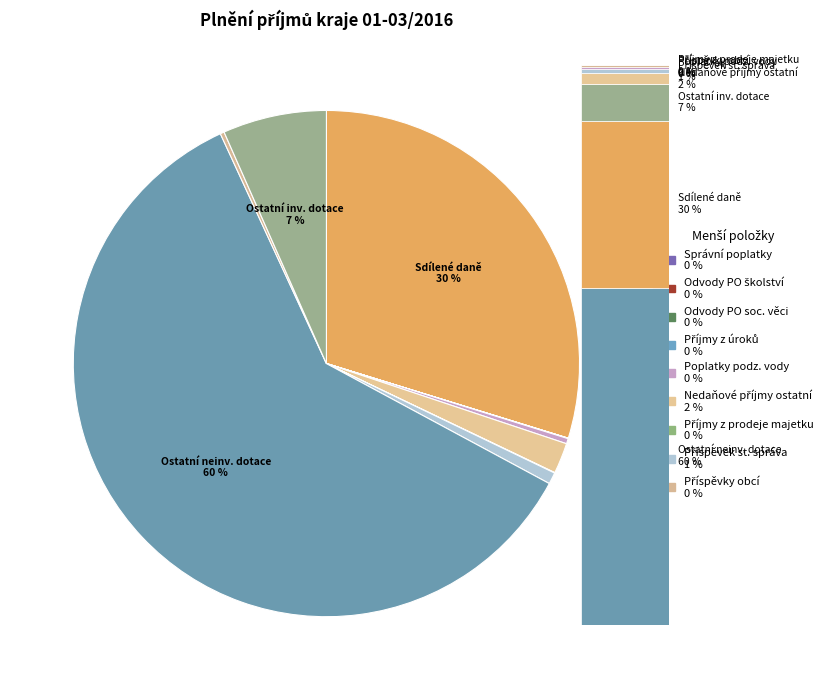

To the nearest percent, what is the average slice percentage?

8%